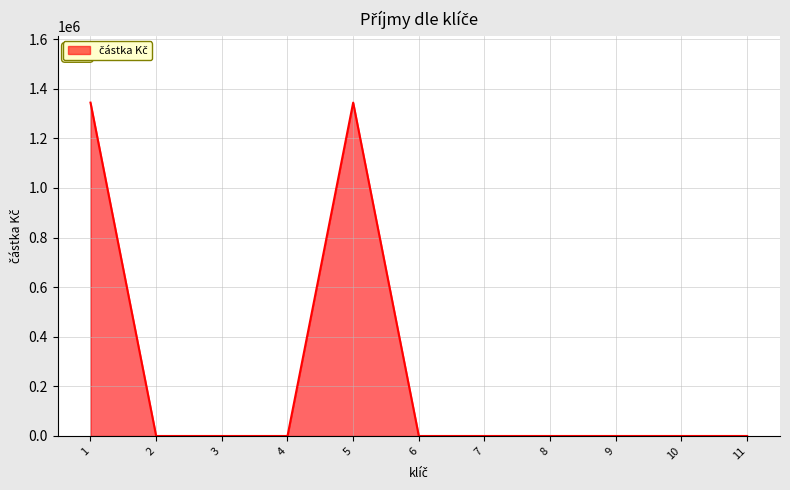

Reading left to right, transcribe all the data shown in this chart.

1343988	0	0	0	1343988	0	0	0	0	0	0